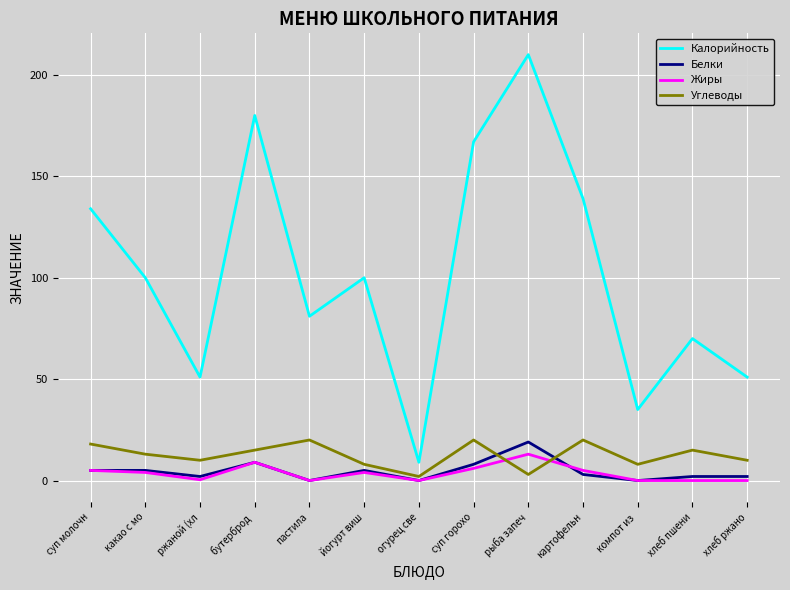

What is the spread (max minus min) of values at суп горохо?

161.0